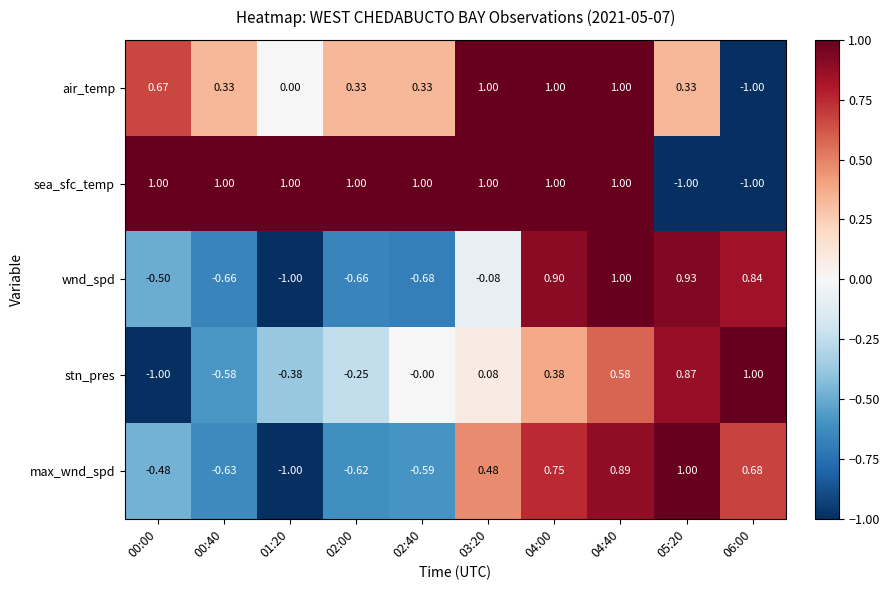

Which series has the largest total across all categories?

sea_sfc_temp